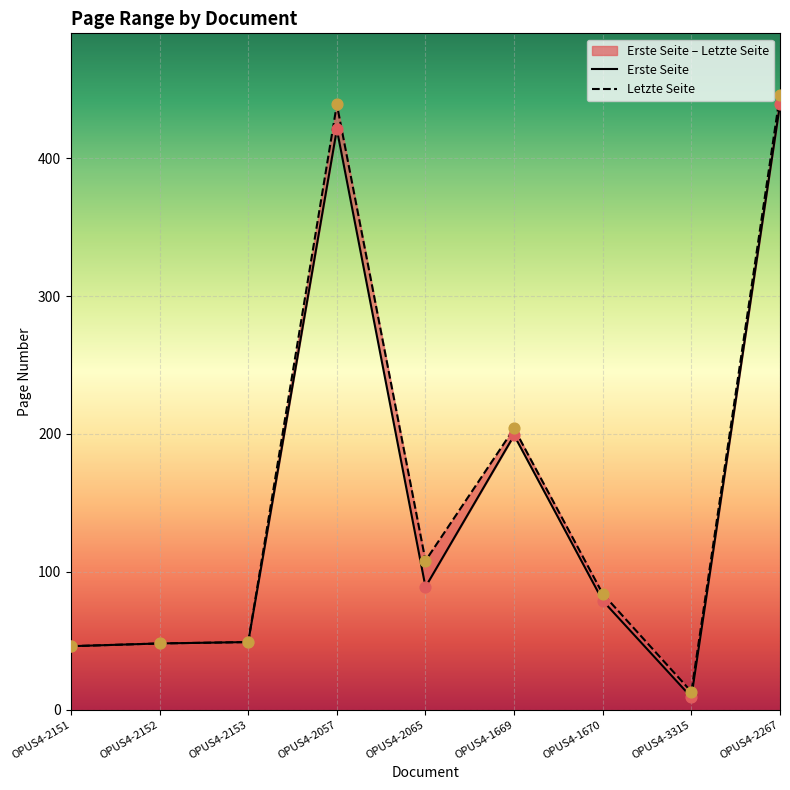

Which series reaches the maximum Y coordinate?

Letzte Seite